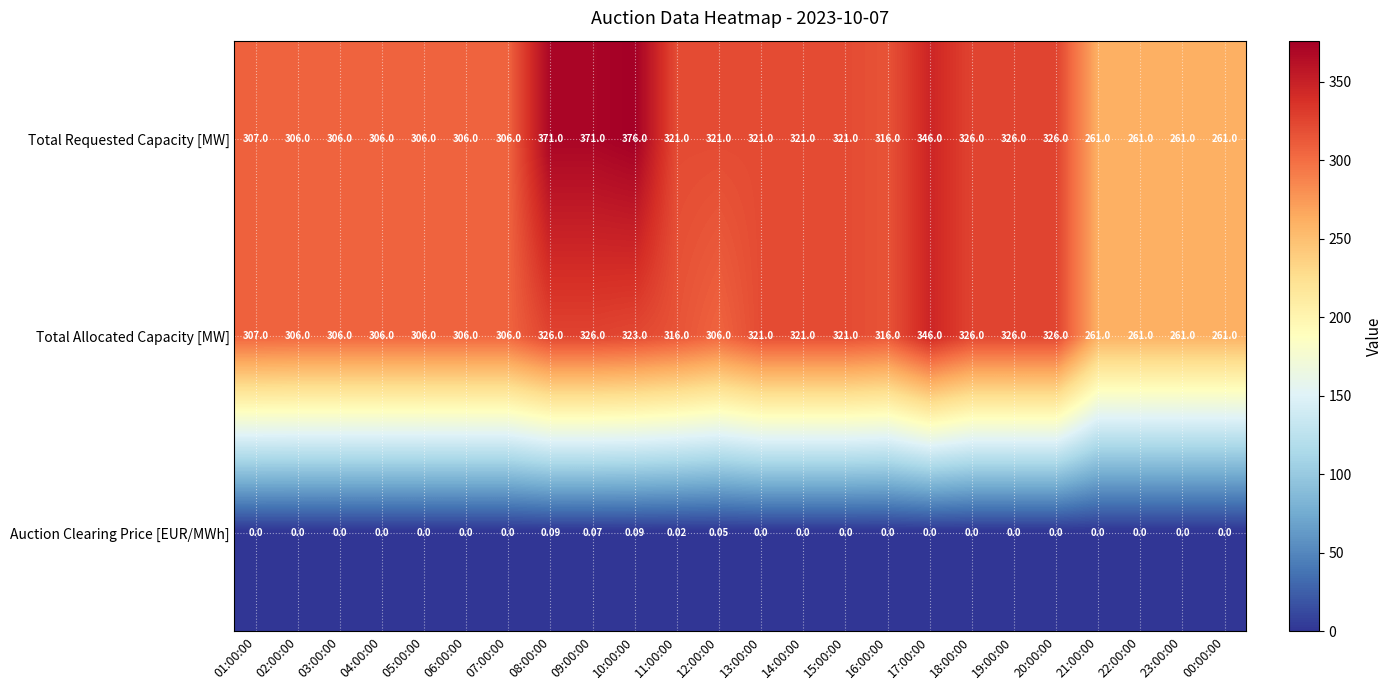

List the series in order of their peak value, lowest first.

Auction Clearing Price [EUR/MWh], Total Allocated Capacity [MW], Total Requested Capacity [MW]